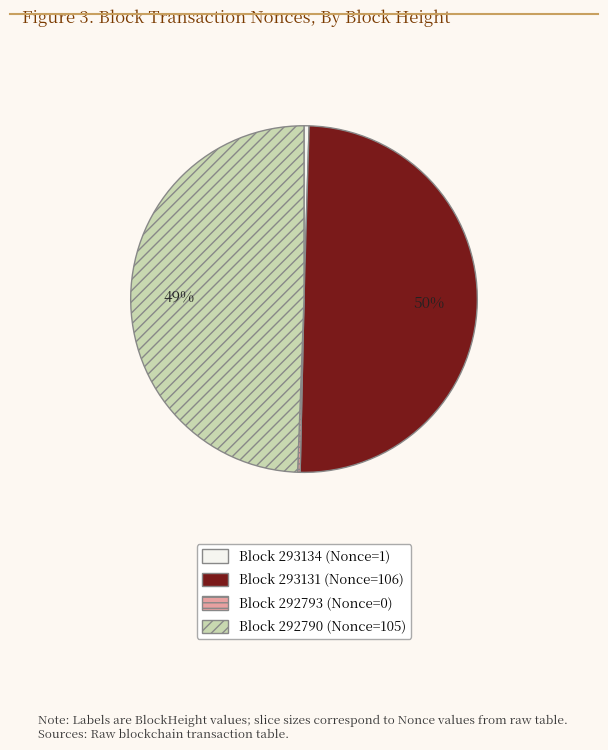

To the nearest percent, what is the average slice percentage?

25%